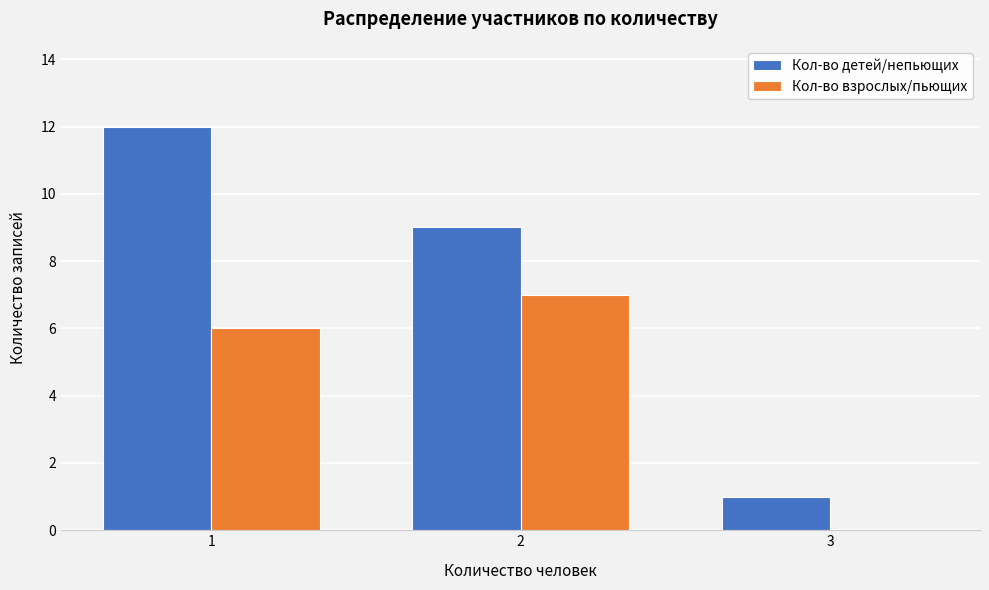

Reading left to right, what are all the values shown in this chart?

Кол-во детей/непьющих: 1=12	2=9	3=1
Кол-во взрослых/пьющих: 1=6	2=7	3=0